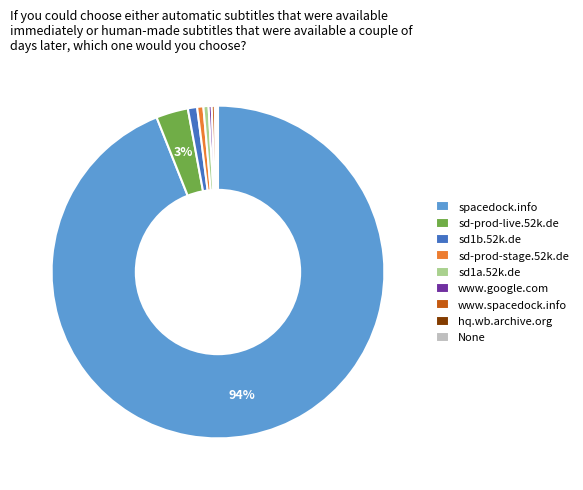

True or false: sd-prod-live.52k.de accounts for 3% of the total.

True